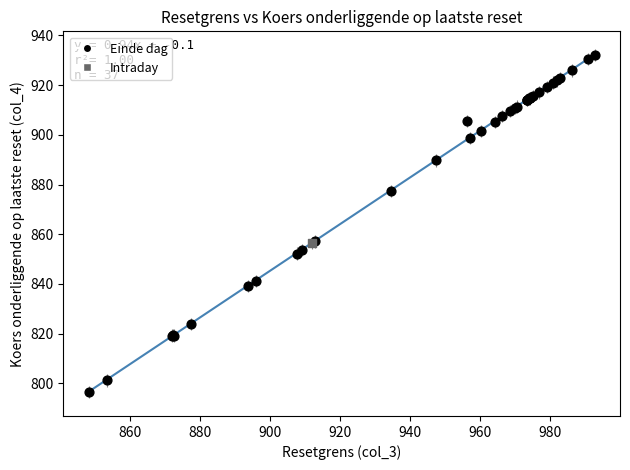

What are all the series names shown in the legend?

Einde dag, Intraday